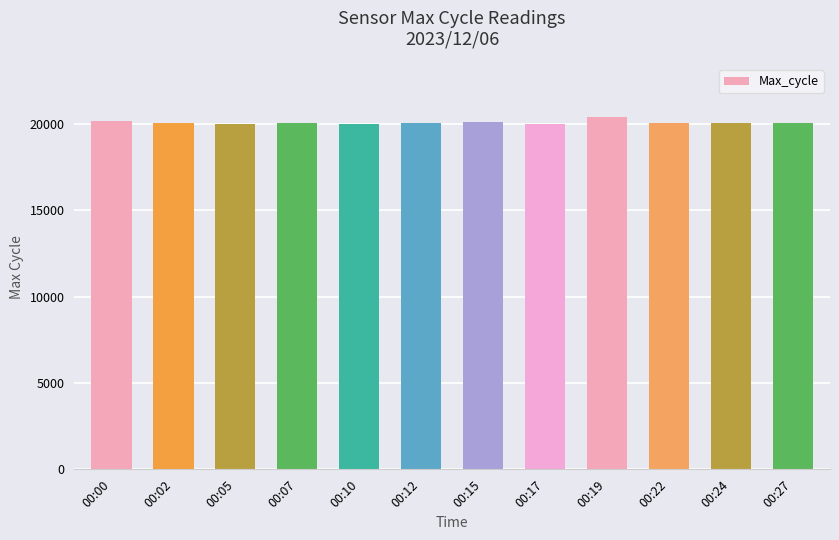

What is the sum of the values at 00:22 and 00:00?

40206